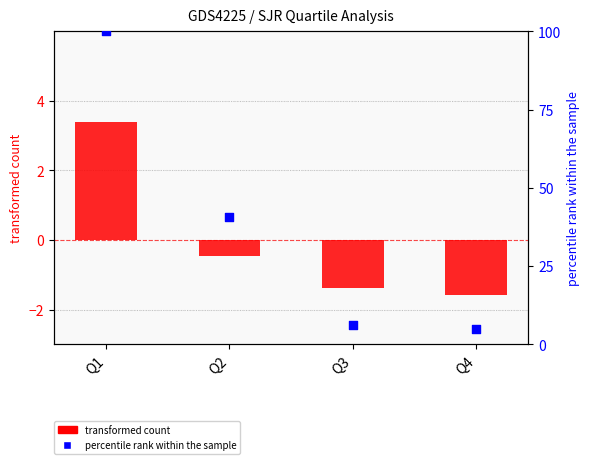

At which category is the sum across all series the highest?

Q1